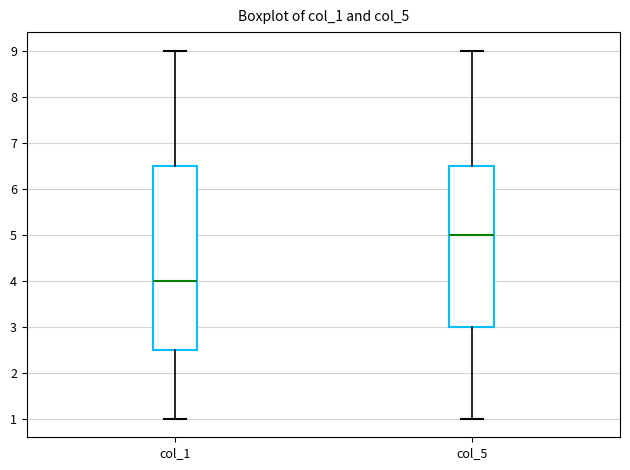

Where does the lower whisker of the box for col_1 end on the y-axis? The values are not printed on the chart, so give them approximately, as read against the axis.

1.0